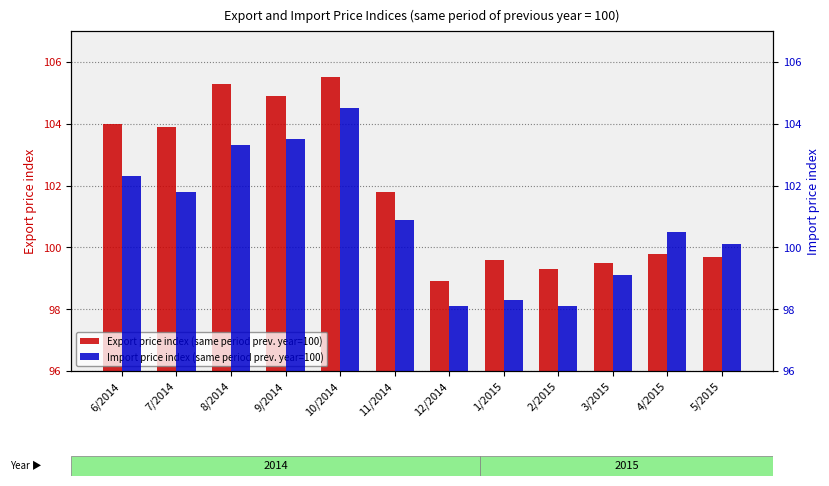

What is the average value of the Import price index (same period prev. year=100) series?

100.9